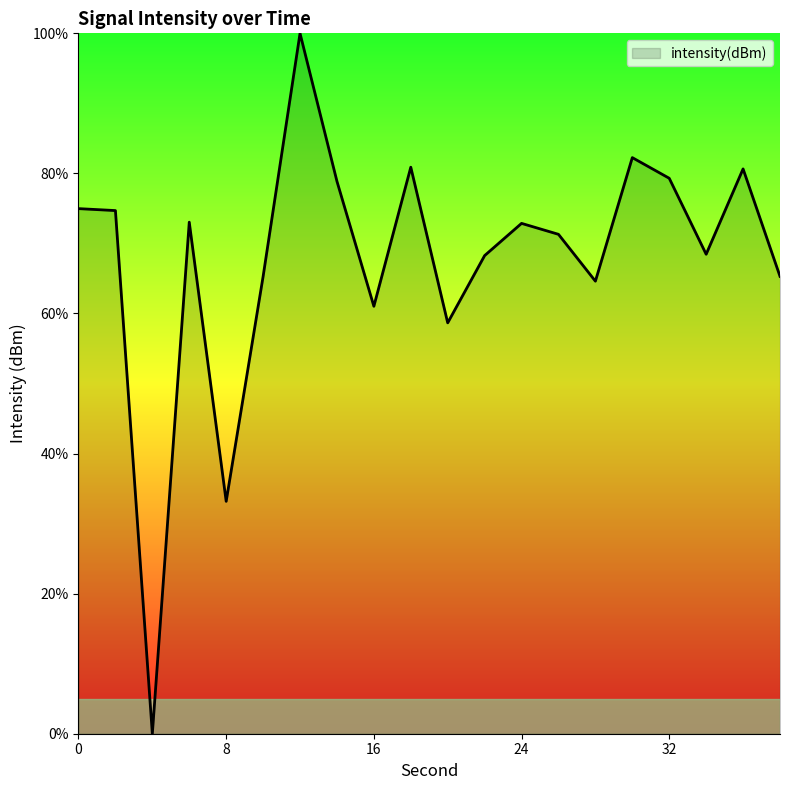

What is the maximum value shown in the chart?

100.0